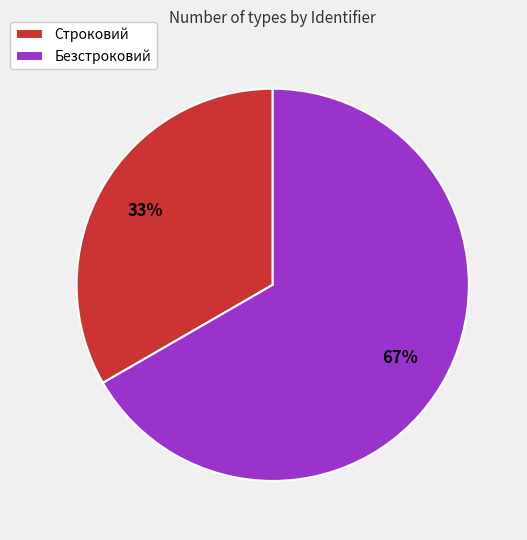

Which slice represents more than half of the pie?

Безстроковий